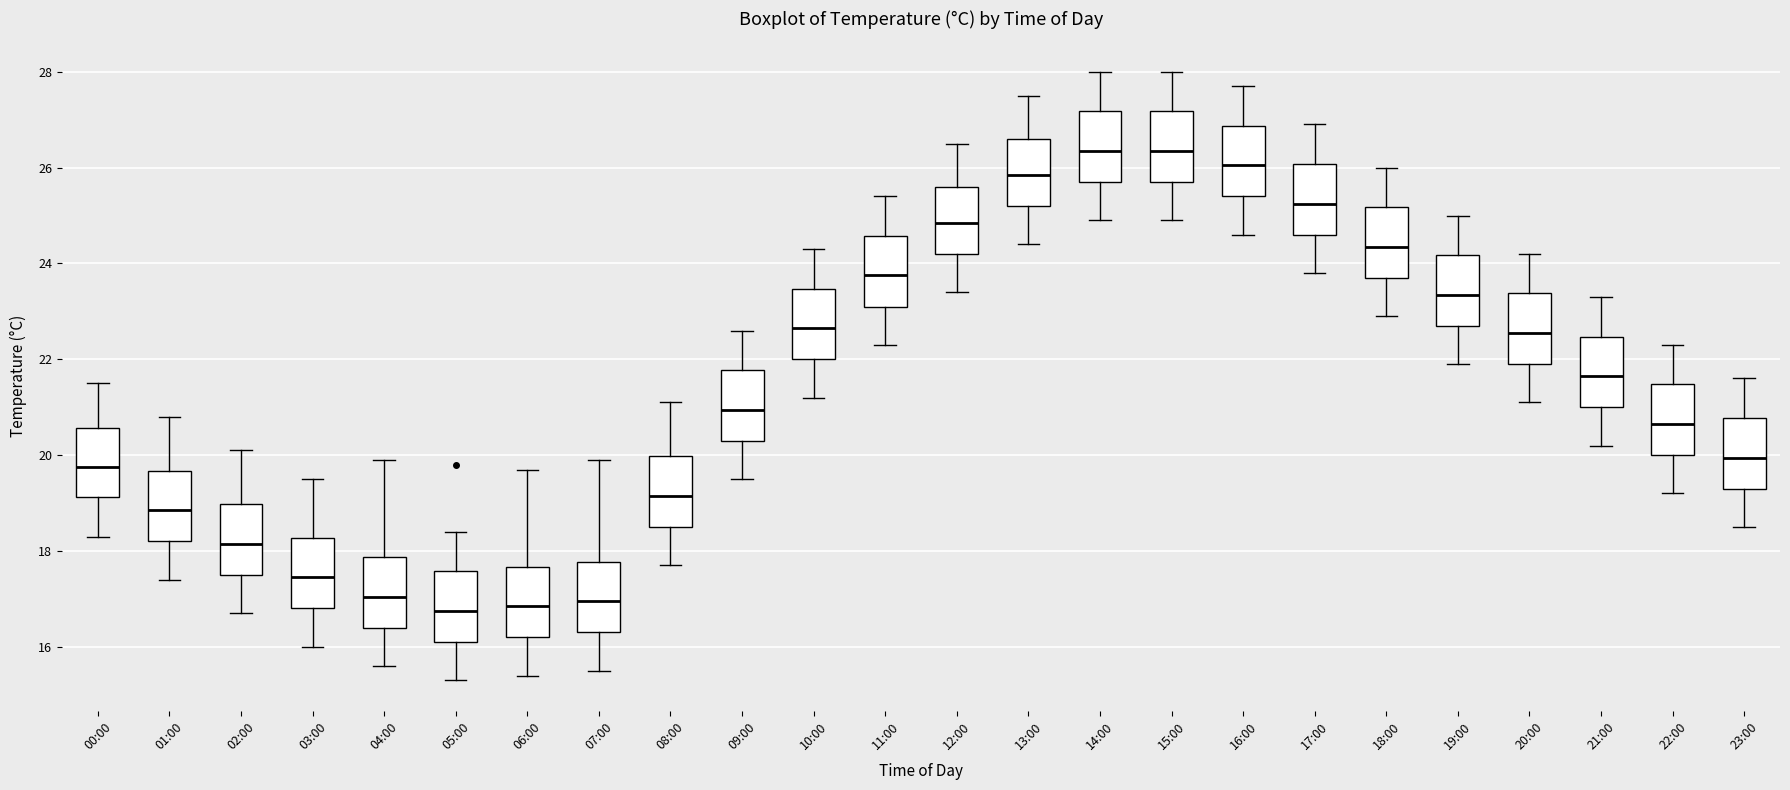

Reading left to right, read every box against the y-axis: the position of its median line, the range the box covers, and the ends of its whiskers. The values are not printed on the chart, so give them approximately, as read against the axis.

00:00: median 19.8, box 19.2 to 20.6, whiskers 18.4 to 21.6
01:00: median 18.8, box 18.2 to 19.6, whiskers 17.4 to 20.8
02:00: median 18.2, box 17.6 to 19.0, whiskers 16.8 to 20.2
03:00: median 17.4, box 16.8 to 18.2, whiskers 16.0 to 19.6
04:00: median 17.0, box 16.4 to 17.8, whiskers 15.6 to 20.0
05:00: median 16.8, box 16.2 to 17.6, whiskers 15.4 to 18.4
06:00: median 16.8, box 16.2 to 17.6, whiskers 15.4 to 19.8
07:00: median 17.0, box 16.4 to 17.8, whiskers 15.6 to 20.0
08:00: median 19.2, box 18.6 to 20.0, whiskers 17.8 to 21.2
09:00: median 21.0, box 20.4 to 21.8, whiskers 19.6 to 22.6
10:00: median 22.6, box 22.0 to 23.4, whiskers 21.2 to 24.4
11:00: median 23.8, box 23.2 to 24.6, whiskers 22.4 to 25.4
12:00: median 24.8, box 24.2 to 25.6, whiskers 23.4 to 26.6
13:00: median 25.8, box 25.2 to 26.6, whiskers 24.4 to 27.6
14:00: median 26.4, box 25.8 to 27.2, whiskers 25.0 to 28.0
15:00: median 26.4, box 25.8 to 27.2, whiskers 25.0 to 28.0
16:00: median 26.0, box 25.4 to 26.8, whiskers 24.6 to 27.8
17:00: median 25.2, box 24.6 to 26.0, whiskers 23.8 to 27.0
18:00: median 24.4, box 23.8 to 25.2, whiskers 23.0 to 26.0
19:00: median 23.4, box 22.8 to 24.2, whiskers 22.0 to 25.0
20:00: median 22.6, box 22.0 to 23.4, whiskers 21.2 to 24.2
21:00: median 21.6, box 21.0 to 22.4, whiskers 20.2 to 23.4
22:00: median 20.6, box 20.0 to 21.4, whiskers 19.2 to 22.4
23:00: median 20.0, box 19.4 to 20.8, whiskers 18.6 to 21.6